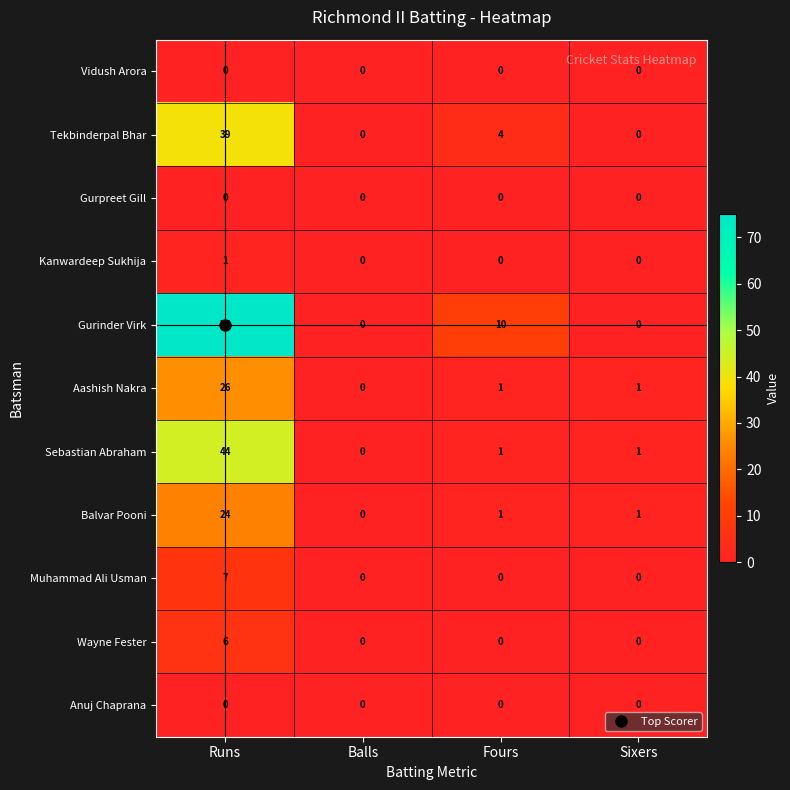

What is the difference between the Wayne Fester values at Runs and Fours?

6